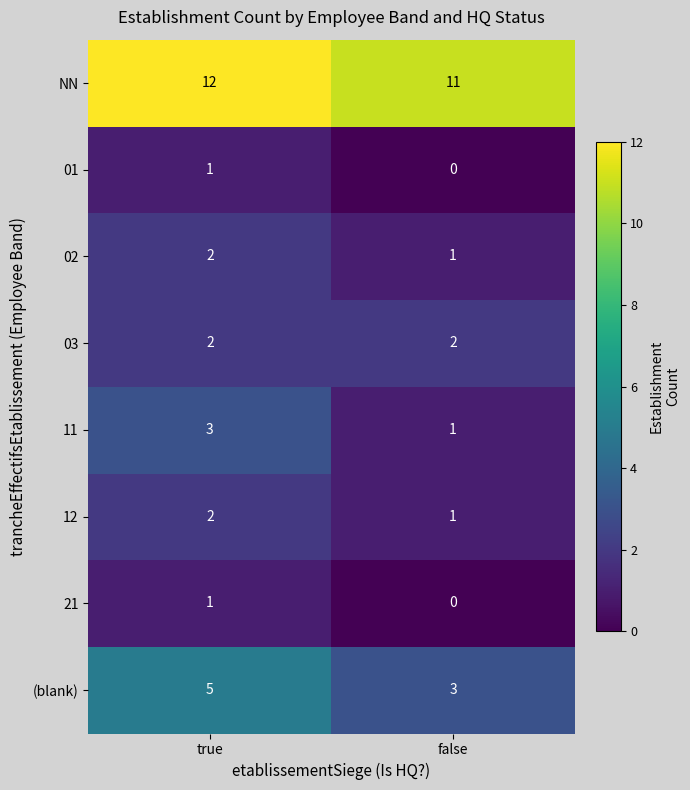

What is the maximum value for 11?

3